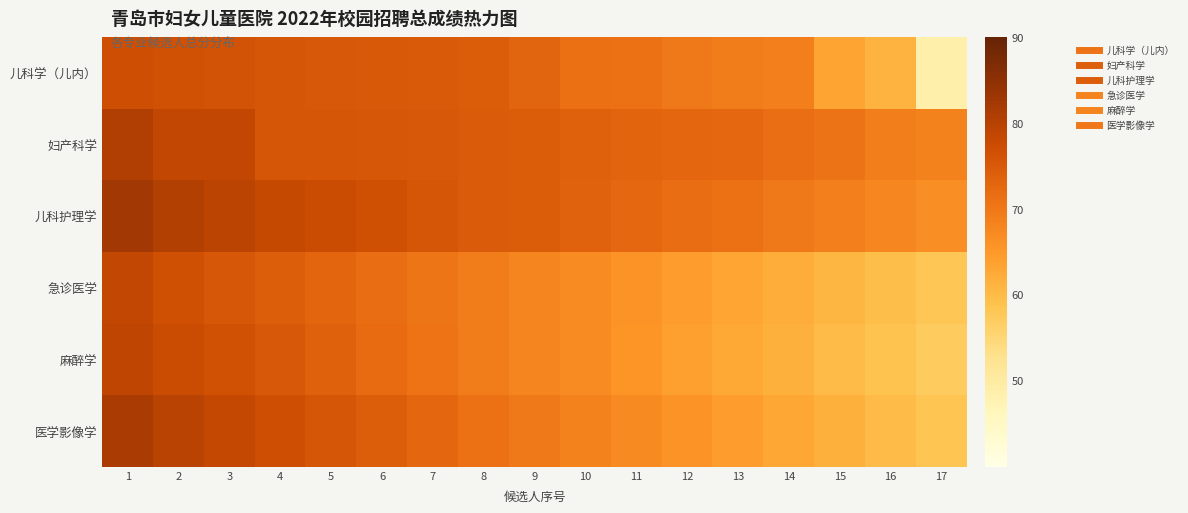

At which category is the sum across all series the highest?

1